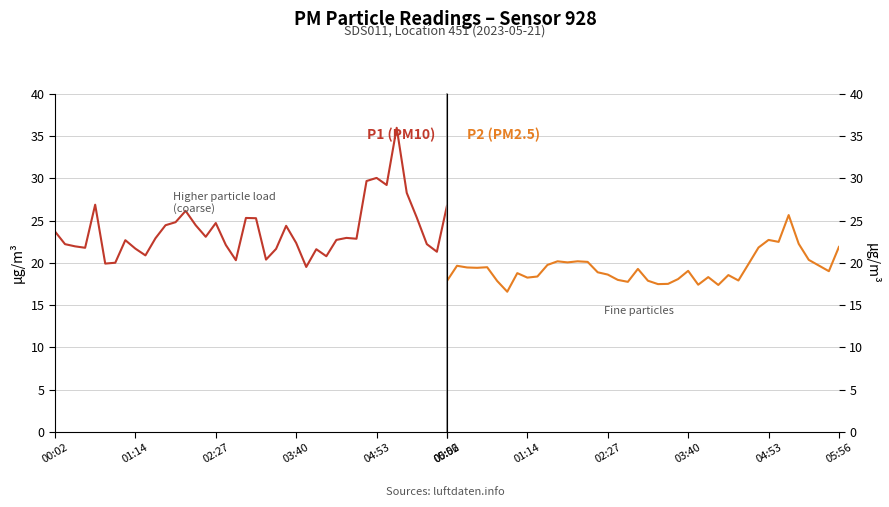

What is the minimum value shown in the chart?

16.6